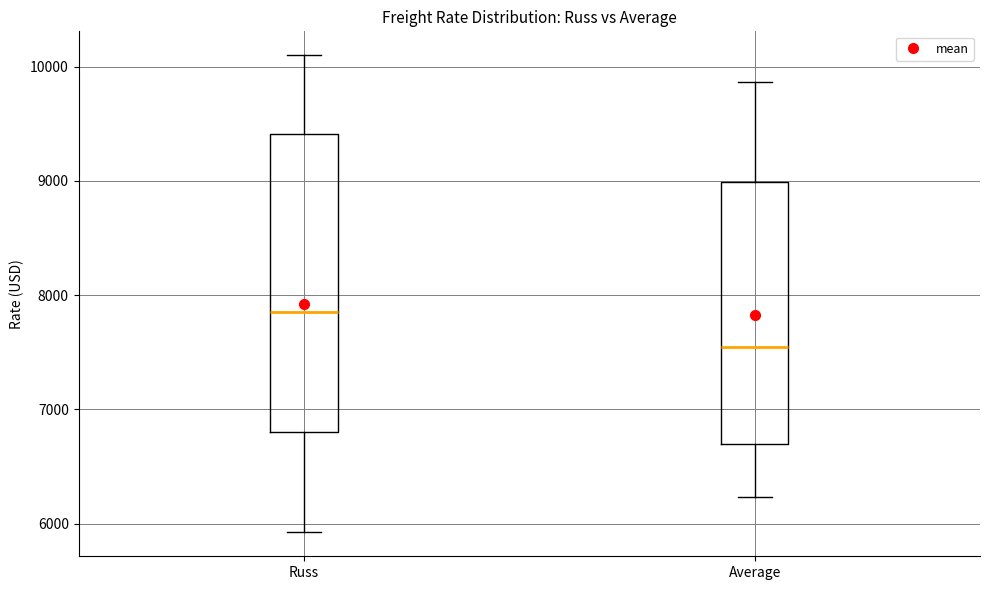

Which box is the tallest, from its lower edge to its upper edge?

Russ